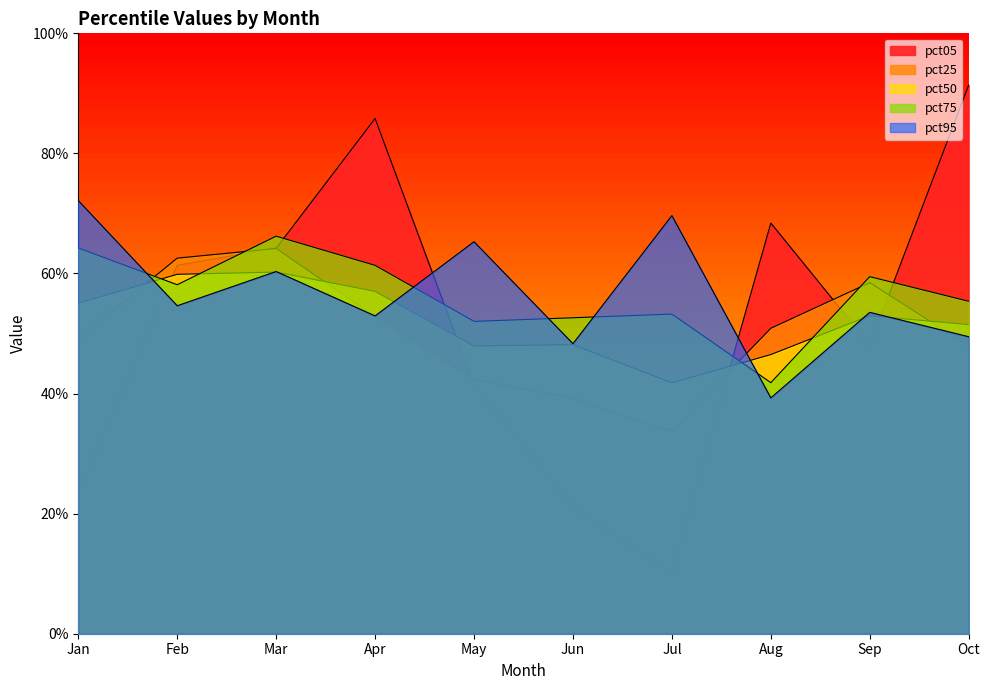

The value of pct50 at Aug is 0.7. True or false?

False